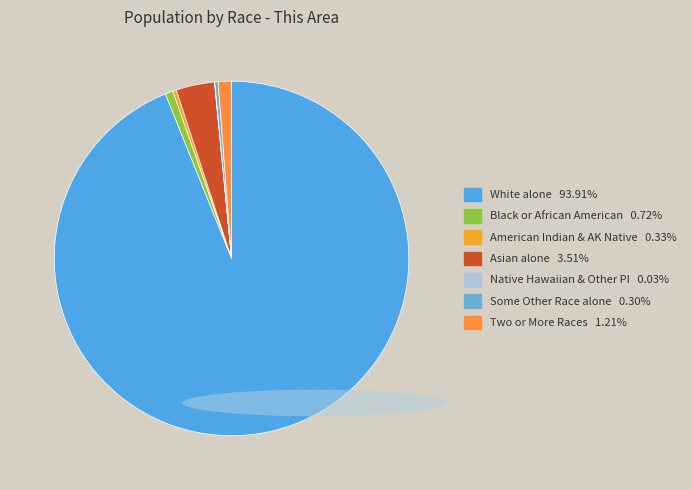

Is there any slice that represents more than half of the pie?

Yes